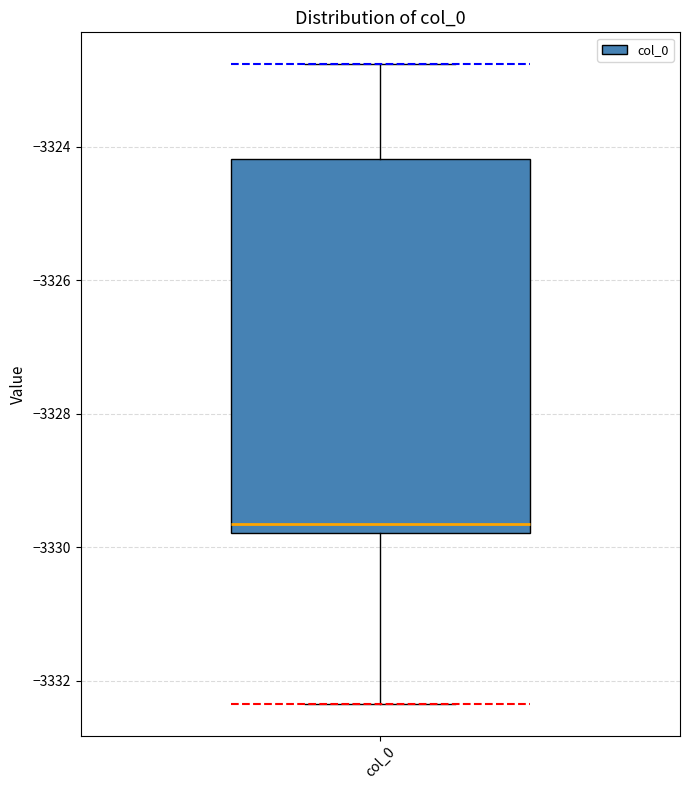

Read this box plot against the y-axis: the position of the median line, the range covered by the box, and the ends of both whiskers. The values are not printed on the chart, so give them approximately, as read against the axis.

median -3329.6, box -3329.8 to -3324.2, whiskers -3332.4 to -3322.8